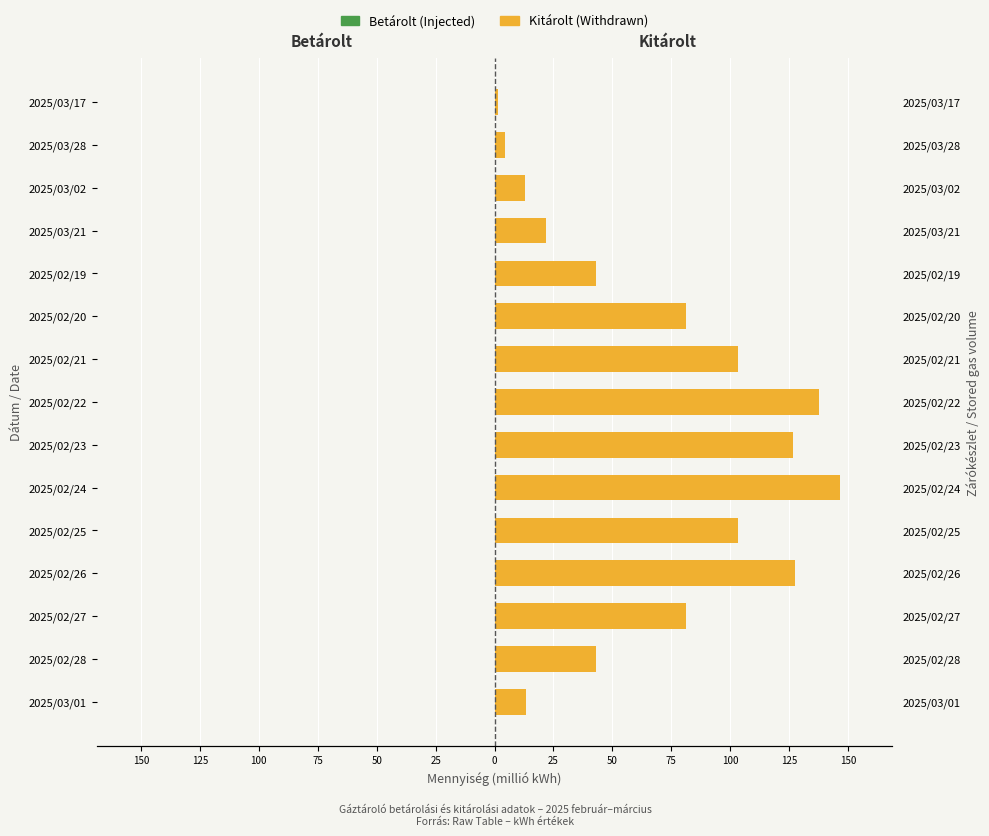

What is the spread (max minus min) of values at 50?

102.9